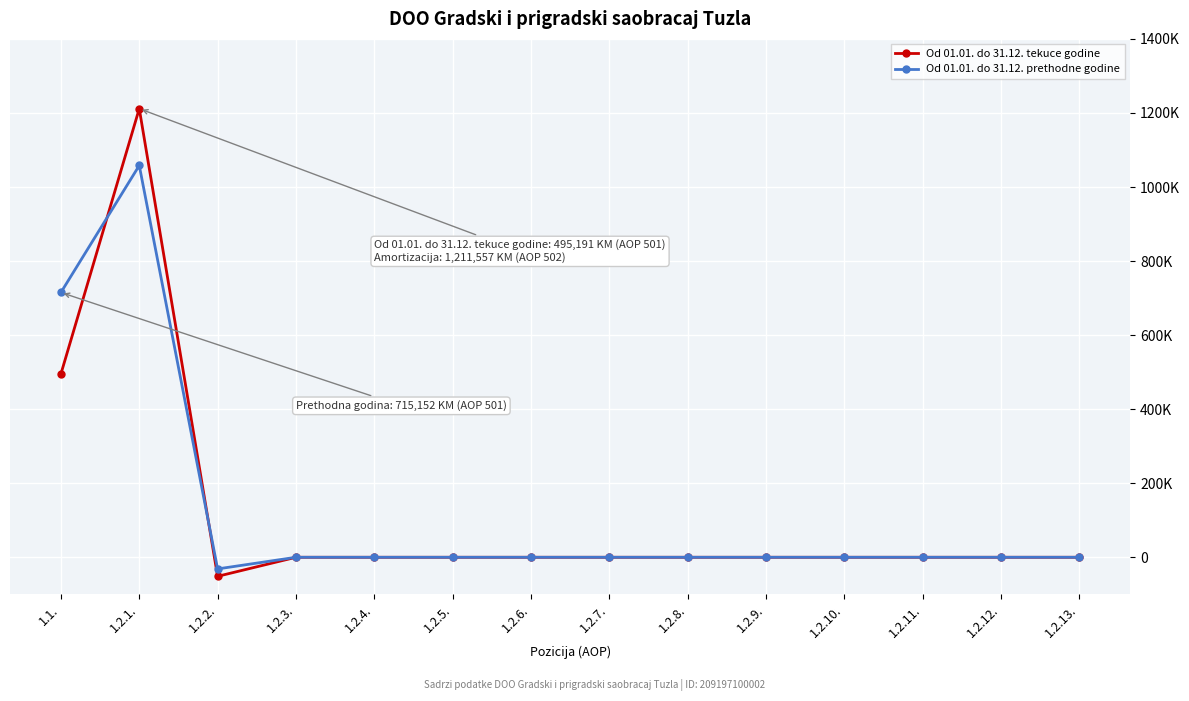

Which series has the largest total across all categories?

Od 01.01. do 31.12. prethodne godine